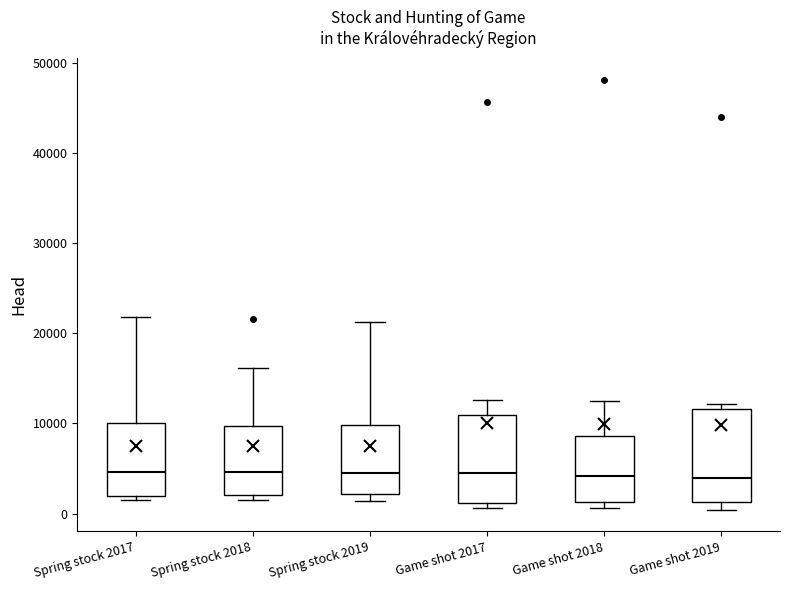

Reading left to right, transcribe this box plot: for each box, give where its median line is, the range the box spans, and where its two whiskers end, as read against the y-axis. The values are not printed on the chart, so give them approximately, as read against the axis.

Spring stock 2017: median 5000, box 2000 to 10000, whiskers 2000 (just below the box's lower edge) to 22000
Spring stock 2018: median 5000, box 2000 to 10000, whiskers 1000 to 16000
Spring stock 2019: median 5000, box 2000 to 10000, whiskers 1000 to 21000
Game shot 2017: median 4000, box 1000 to 11000, whiskers 1000 (just below the box's lower edge) to 13000
Game shot 2018: median 4000, box 1000 to 9000, whiskers 1000 (just below the box's lower edge) to 12000
Game shot 2019: median 4000, box 1000 to 12000, whiskers 0 to 12000 (just above the box's upper edge)